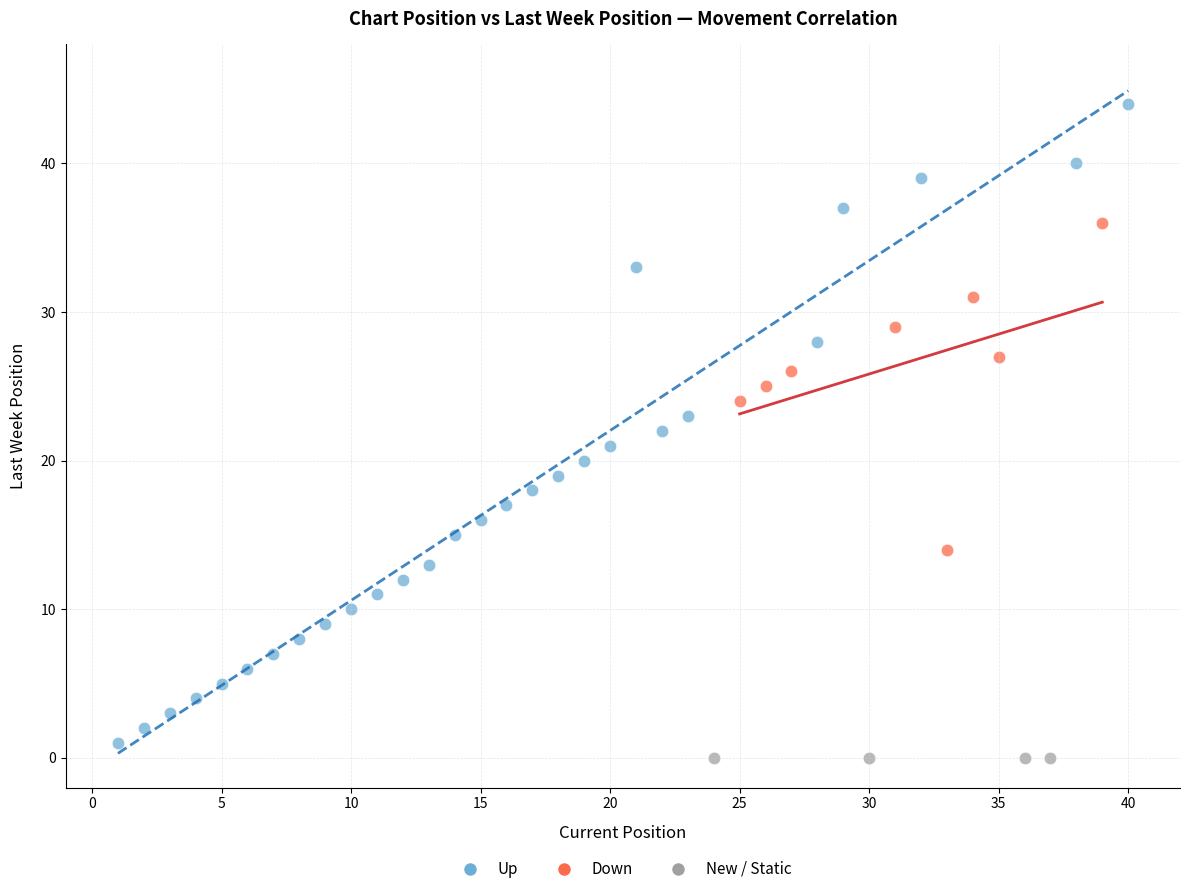

Which series reaches the maximum Y coordinate?

Up